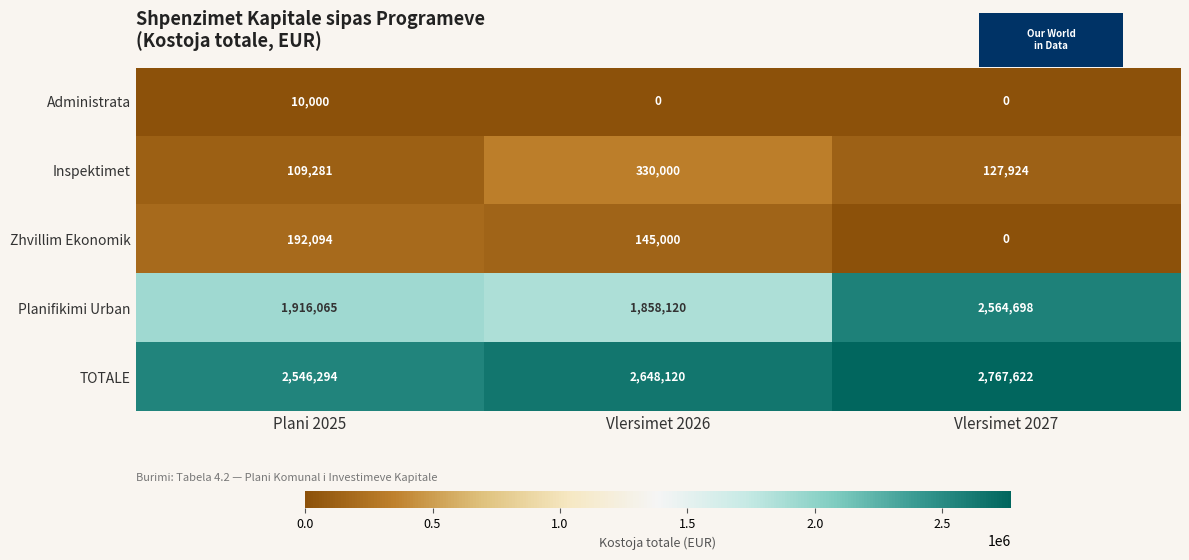

Reading right to left, list all the values displayed in this chart.

Administrata: Vlersimet 2027=0	Vlersimet 2026=0	Plani 2025=10000
Inspektimet: Vlersimet 2027=127924	Vlersimet 2026=330000	Plani 2025=109281
Zhvillim Ekonomik: Vlersimet 2027=0	Vlersimet 2026=145000	Plani 2025=192094
Planifikimi Urban: Vlersimet 2027=2564698	Vlersimet 2026=1858120	Plani 2025=1916065
TOTALE: Vlersimet 2027=2767622	Vlersimet 2026=2648120	Plani 2025=2546294